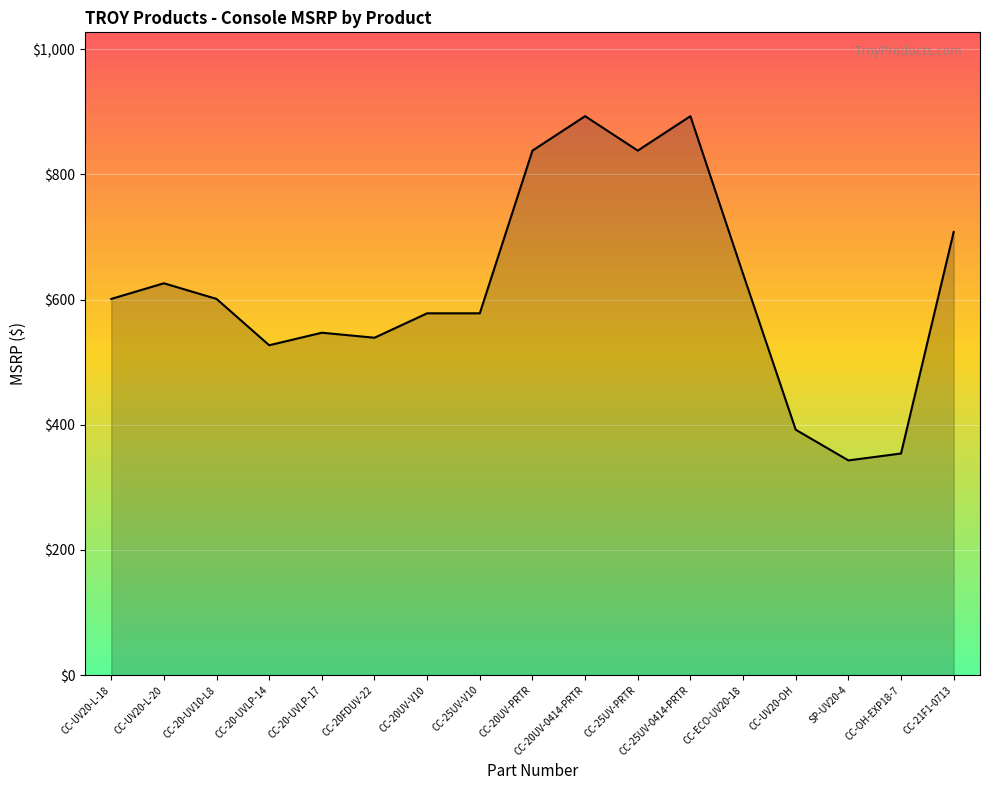

What is the smallest value displayed?

343